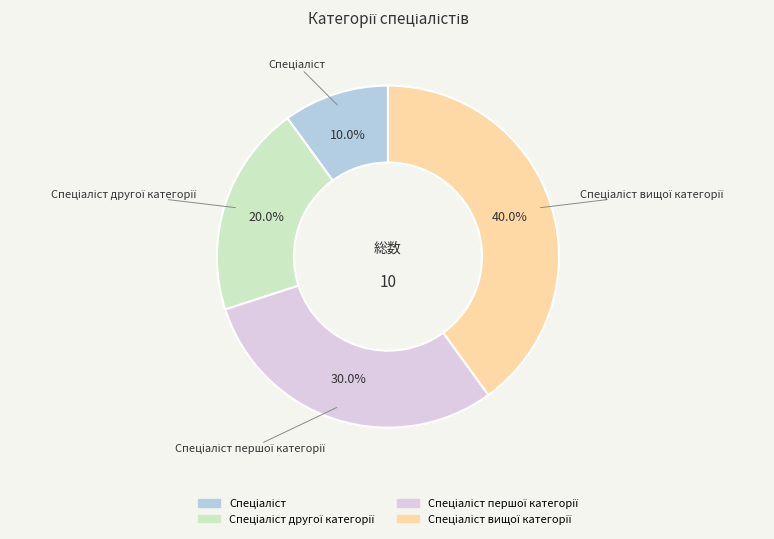

Does any single category account for the majority?

No